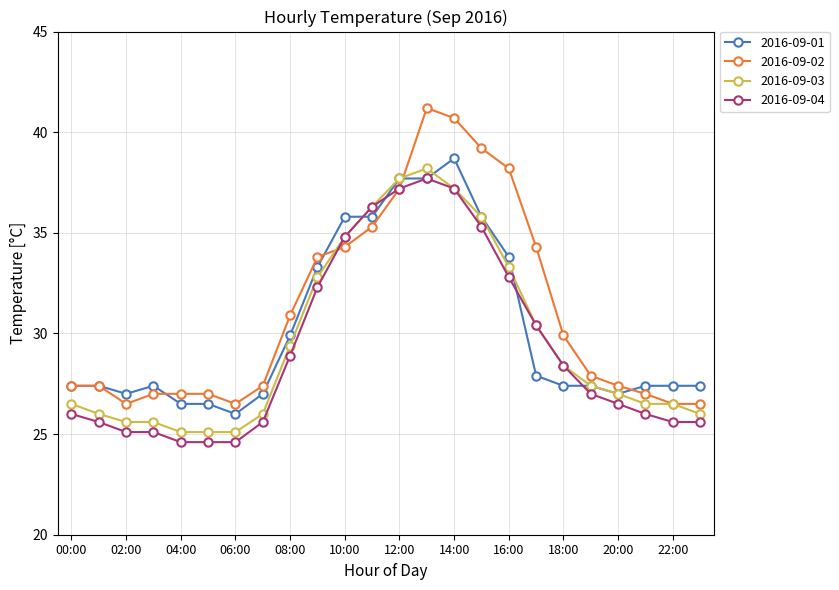

What is the value of the 2016-09-03 point at the 22nd from the left?

26.5